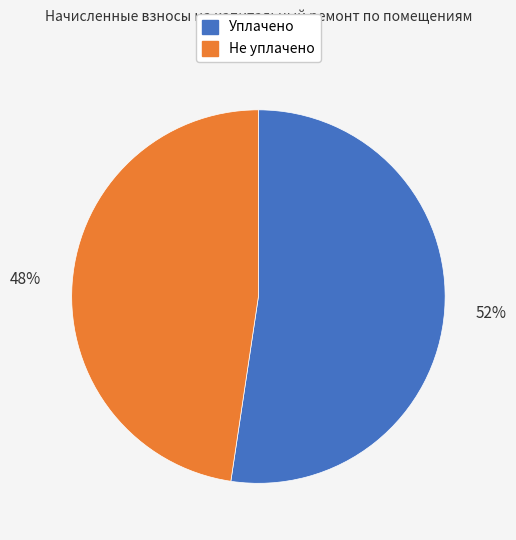

Is there any slice that represents more than half of the pie?

Yes